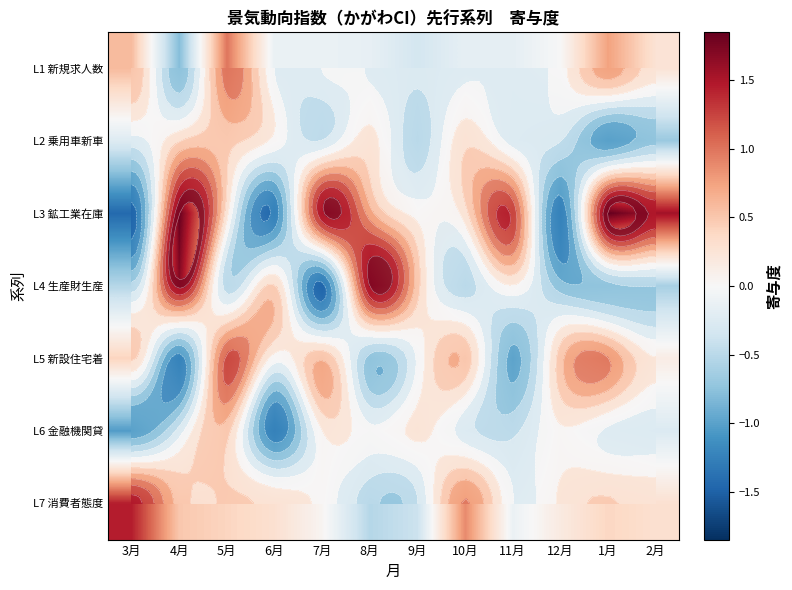

Read the L7 消費者態度 value at 10月.

0.9